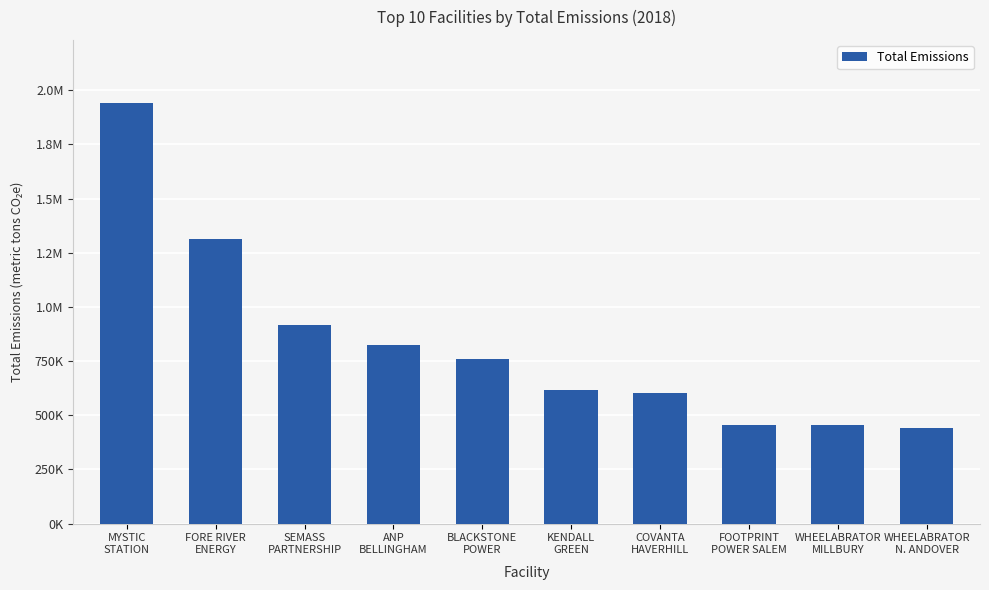

True or false: the data shows 455999.3 at FOOTPRINT
POWER SALEM.

True